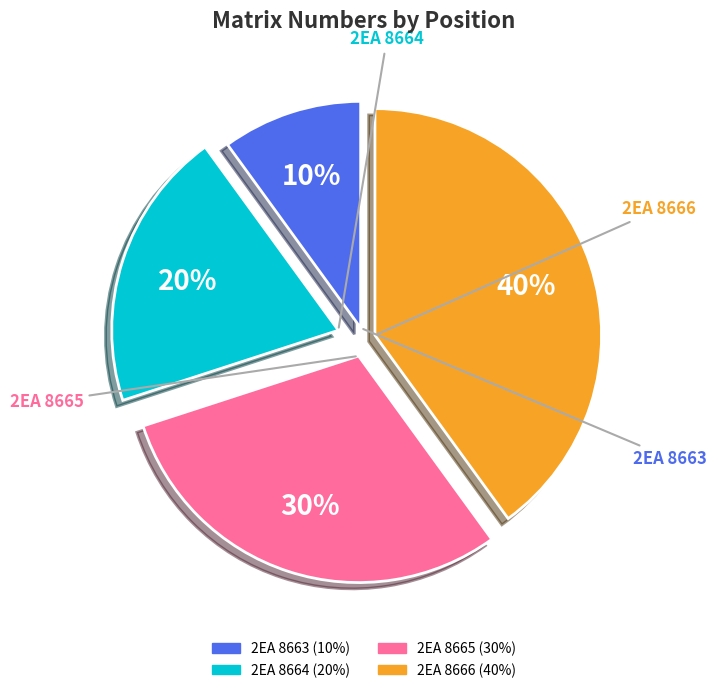

True or false: 2EA 8663 accounts for 10% of the total.

True